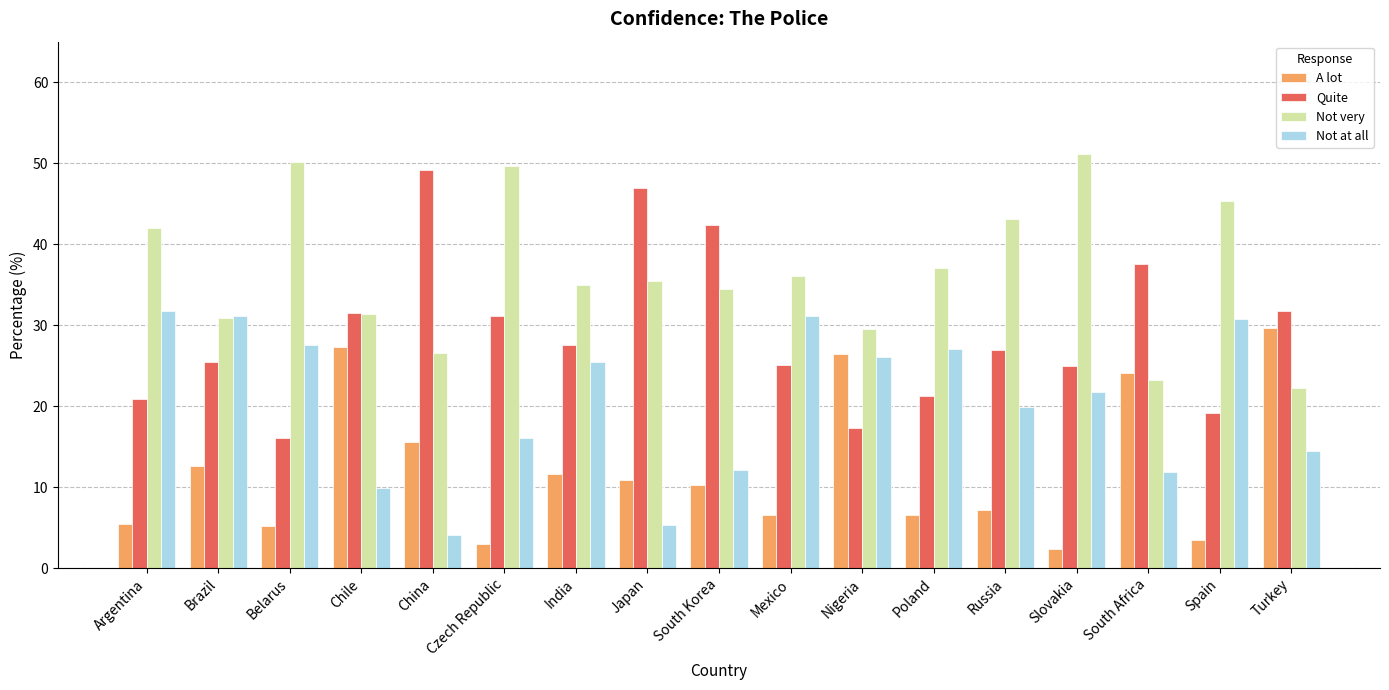

How many bars are there in total?

68